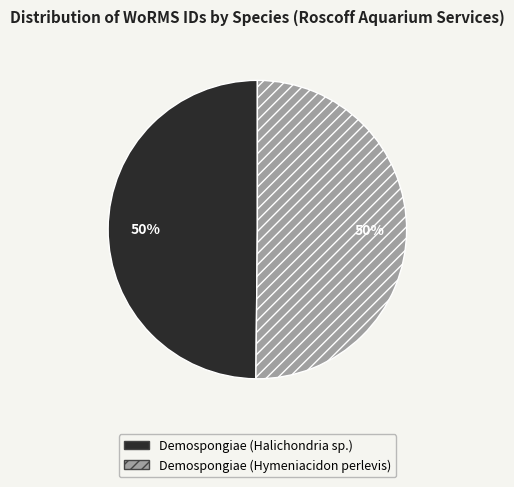

To the nearest percent, what is the combined percentage of Demospongiae (Hymeniacidon perlevis) and Demospongiae (Halichondria sp.)?

100%